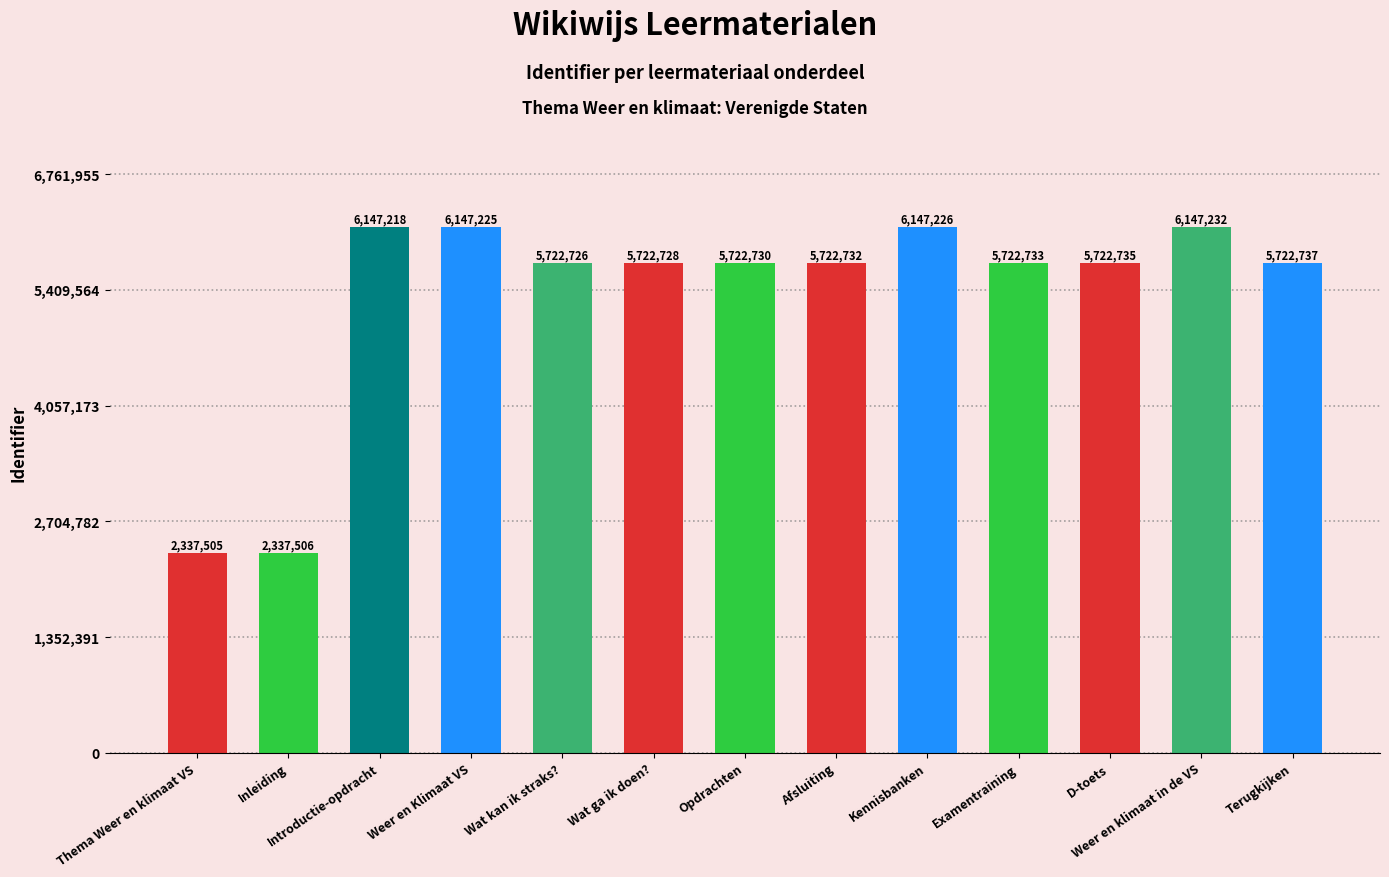

Rank the categories by value from highest to lowest.

Weer en klimaat in de VS, Kennisbanken, Weer en Klimaat VS, Introductie-opdracht, Terugkijken, D-toets, Examentraining, Afsluiting, Opdrachten, Wat ga ik doen?, Wat kan ik straks?, Inleiding, Thema Weer en klimaat VS